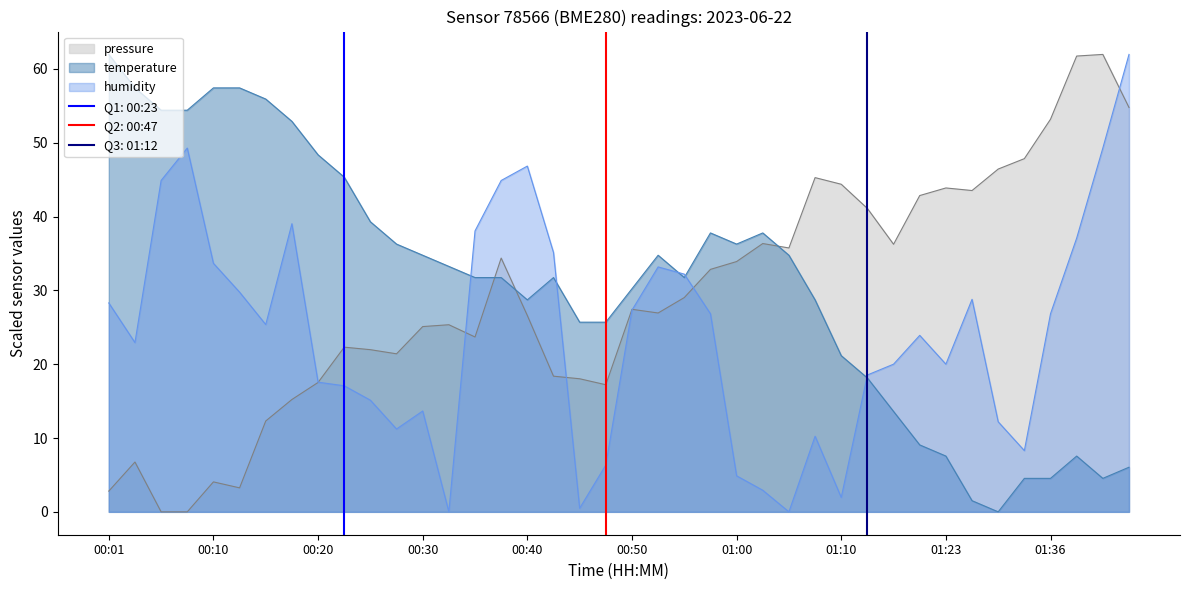

Reading left to right, what are all the values shown in this chart?

pressure: 00:01=2.8	00:03=6.8	00:05=0.0	00:08=0.0	00:10=4.1	00:13=3.2	00:15=12.3	00:18=15.2	00:20=17.5	00:23=22.3	00:25=22.0	00:28=21.4	00:30=25.1	00:32=25.4	00:35=23.7	00:37=34.4	00:40=26.6	00:42=18.4	00:45=18.0	00:47=17.2	00:50=27.4	00:52=26.9	00:55=29.0	00:57=32.9	01:00=33.9	01:02=36.4	01:05=35.8	01:07=45.3	01:10=44.4	01:12=41.1	01:17=36.2	01:20=42.9	01:23=43.9	01:25=43.5	01:31=46.4	01:33=47.9	01:36=53.2	01:38=61.8	01:40=62.0	01:43=54.8
temperature: 00:01=62.0	00:03=57.4	00:05=54.4	00:08=54.4	00:10=57.4	00:13=57.4	00:15=55.9	00:18=52.9	00:20=48.4	00:23=45.3	00:25=39.3	00:28=36.3	00:30=34.8	00:32=33.3	00:35=31.7	00:37=31.7	00:40=28.7	00:42=31.7	00:45=25.7	00:47=25.7	00:50=30.2	00:52=34.8	00:55=31.7	00:57=37.8	01:00=36.3	01:02=37.8	01:05=34.8	01:07=28.7	01:10=21.2	01:12=18.1	01:17=13.6	01:20=9.1	01:23=7.6	01:25=1.5	01:31=0.0	01:33=4.5	01:36=4.5	01:38=7.6	01:40=4.5	01:43=6.0
humidity: 00:01=28.3	00:03=22.9	00:05=44.9	00:08=49.3	00:10=33.7	00:13=29.8	00:15=25.4	00:18=39.0	00:20=17.6	00:23=17.1	00:25=15.1	00:28=11.2	00:30=13.7	00:32=0.0	00:35=38.1	00:37=44.9	00:40=46.8	00:42=35.1	00:45=0.5	00:47=6.3	00:50=27.3	00:52=33.2	00:55=32.2	00:57=26.8	01:00=4.9	01:02=2.9	01:05=0.0	01:07=10.2	01:10=2.0	01:12=18.5	01:17=20.0	01:20=23.9	01:23=20.0	01:25=28.8	01:31=12.2	01:33=8.3	01:36=26.8	01:38=37.1	01:40=49.3	01:43=62.0